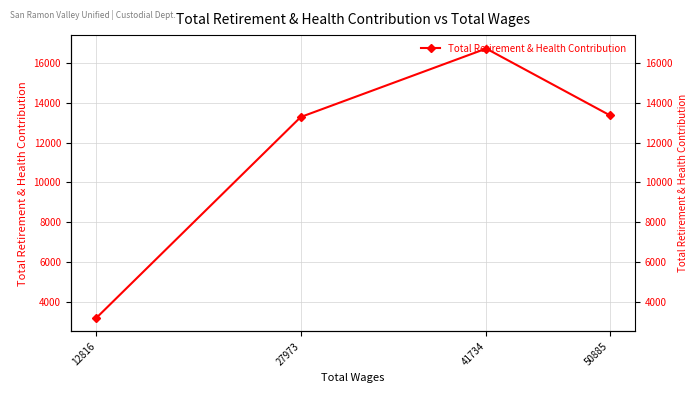

Which label corresponds to the smallest value in the chart?

12816